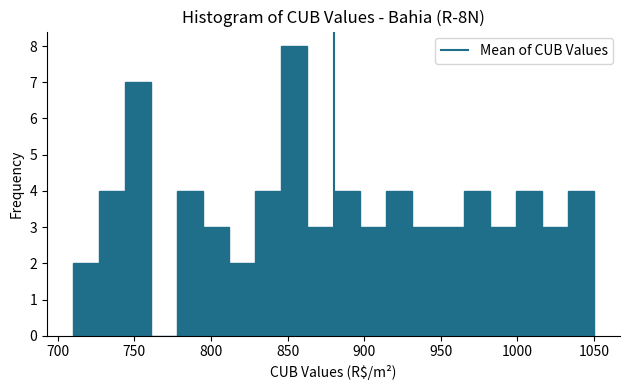

Around what value on the x-axis is the tallest bar? Give the approximate position of its centre, as read against the axis.

855